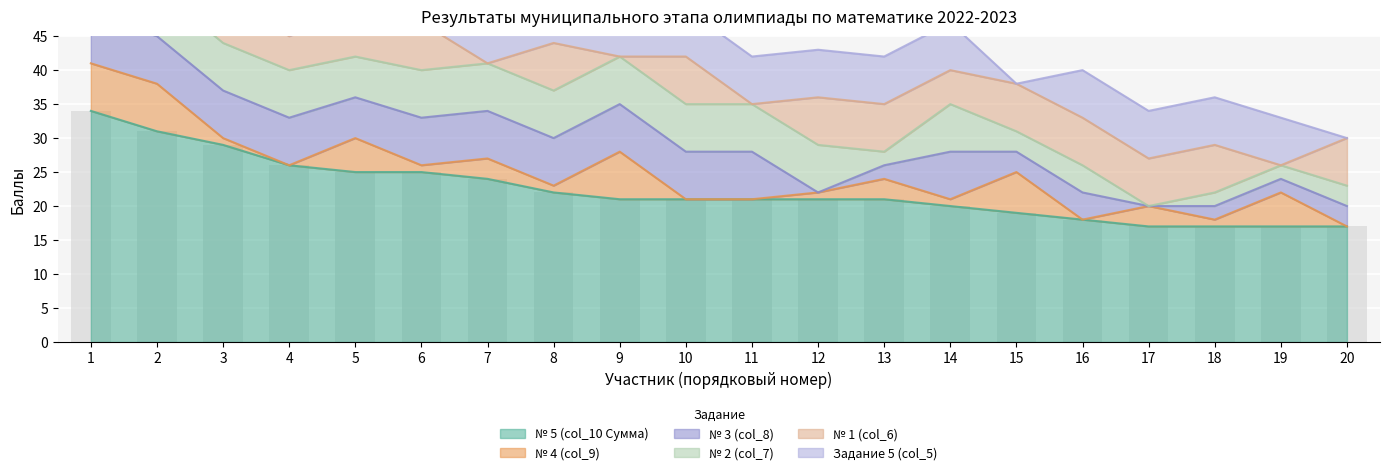

How many values in the № 1 (col_6) series are below 7?

6